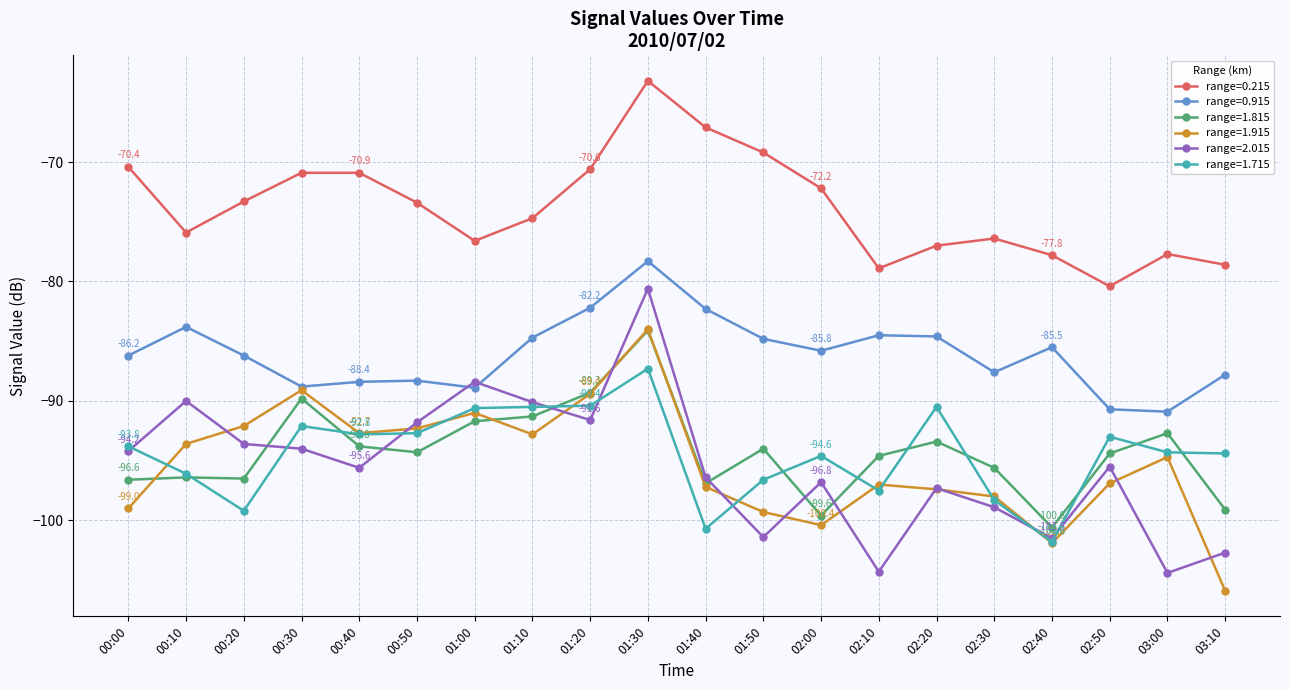

What value does the range=1.715 series have at 03:00?

-94.3